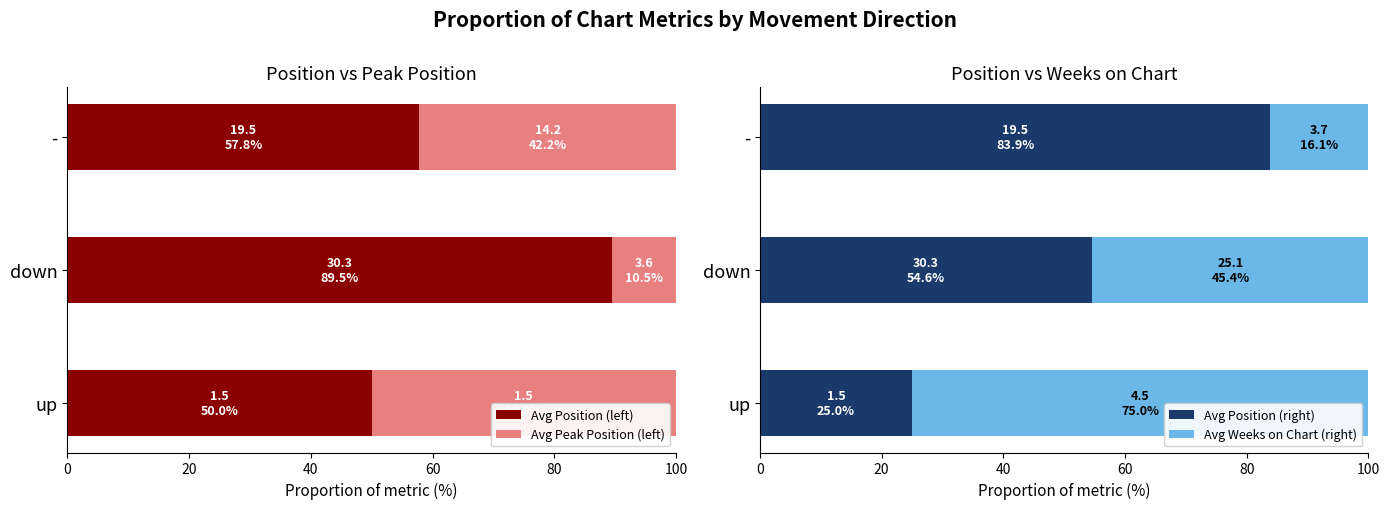

What is the maximum value for Avg Position (left)?

89.5